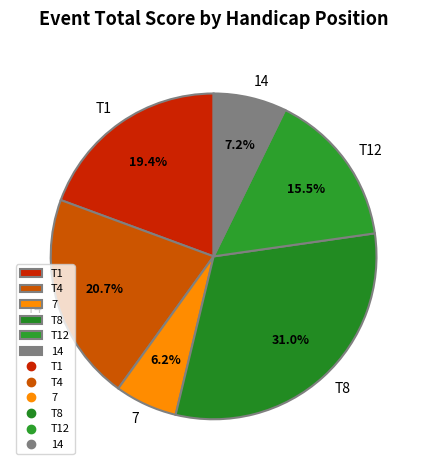

Which slice is the smallest?

7